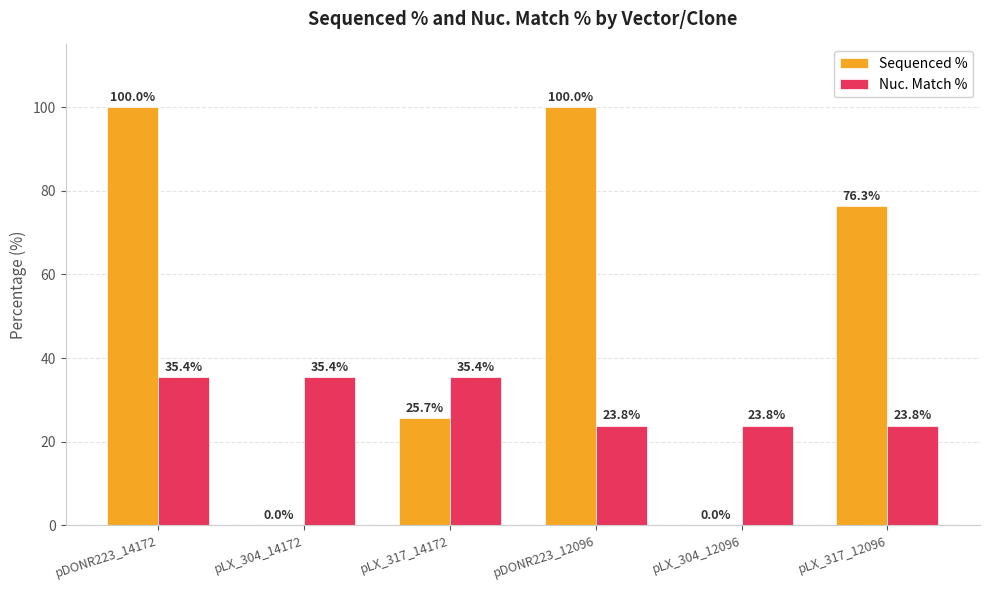

What is the greatest value displayed?

100.0